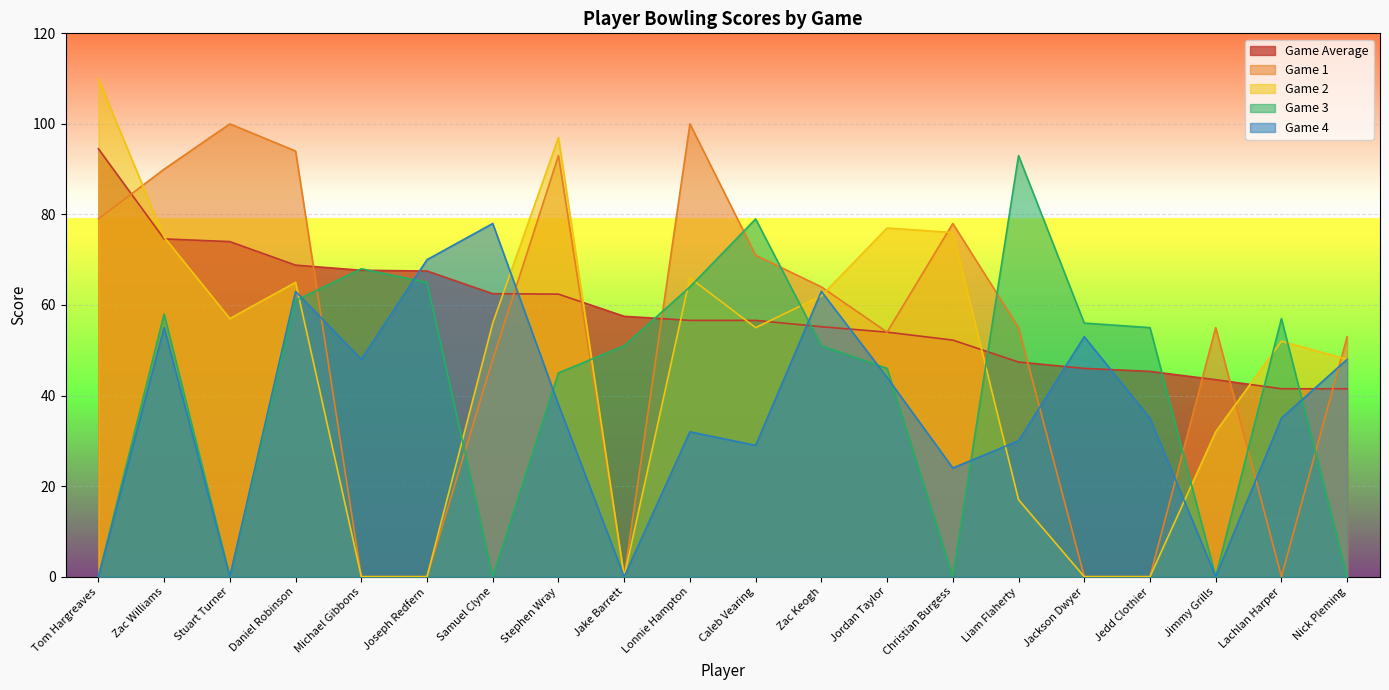

Where does the Game 2 series first go above 56?

Tom Hargreaves